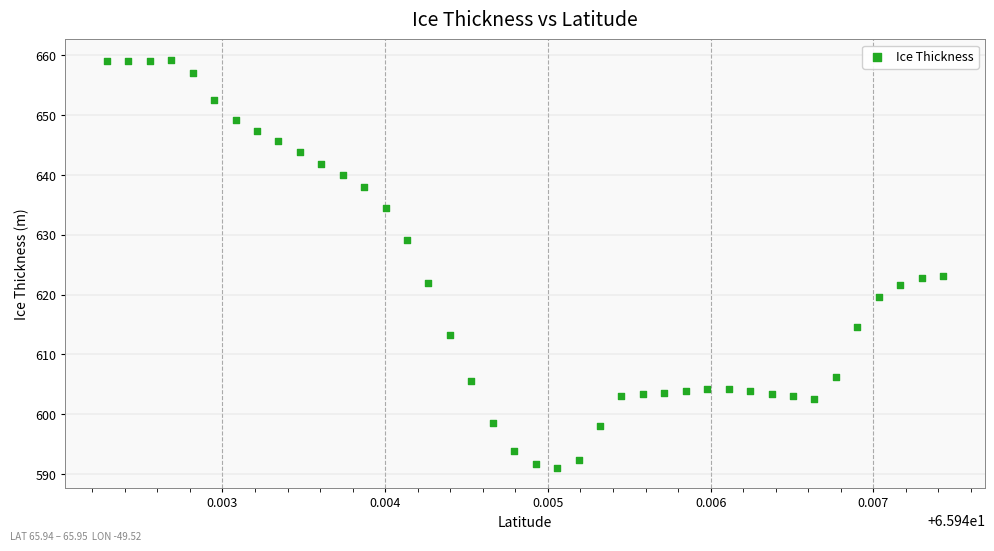

What is the range of Y values (max minus min)?

68.2